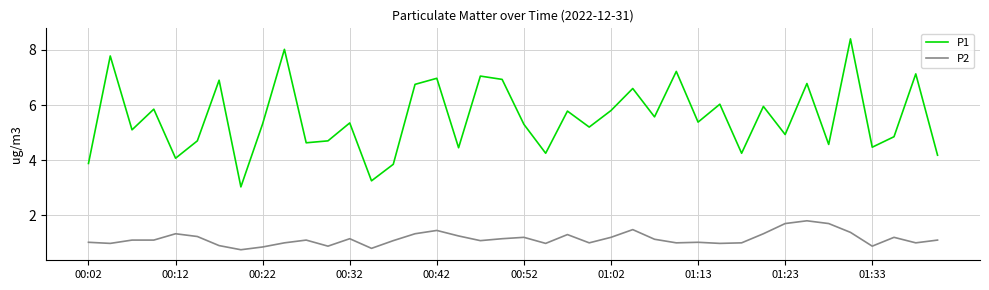

Count the number of data series in this chart.

2